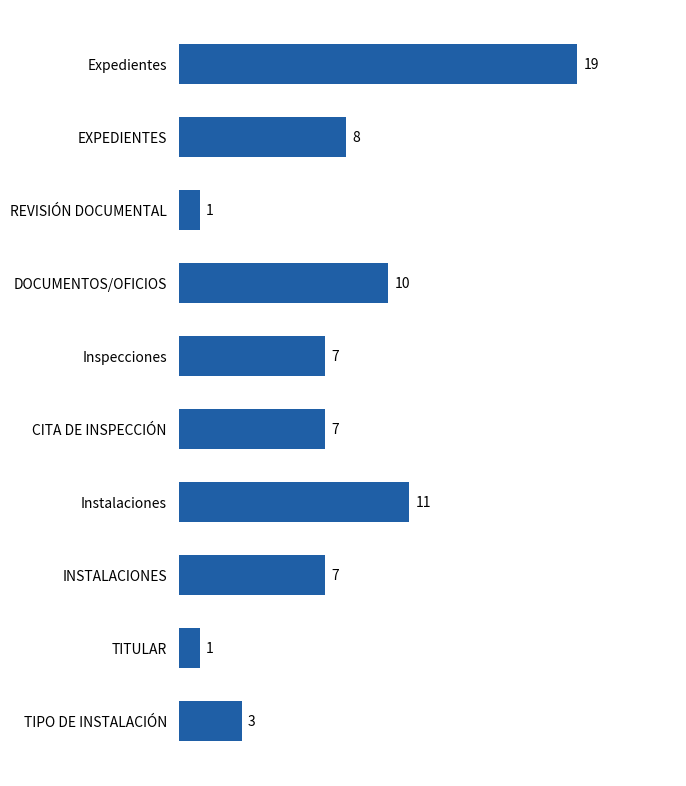

Reading bottom to top, list all the values displayed in this chart.

3	1	7	11	7	7	10	1	8	19